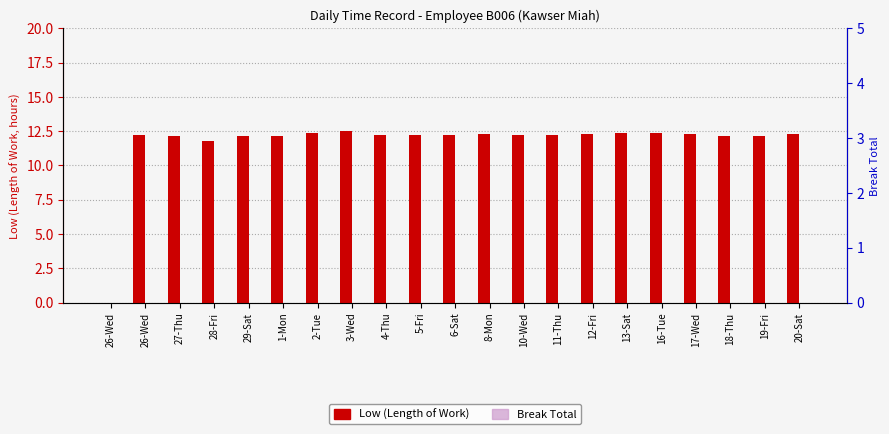

What is the label of the 17th bar from the left?

16-Tue